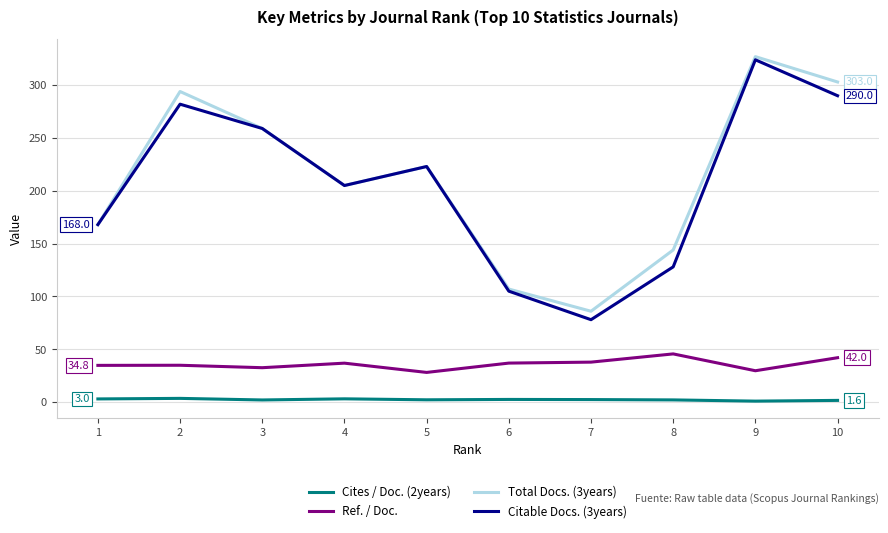

The Total Docs. (3years) series shows 249.1 at 8. True or false?

False